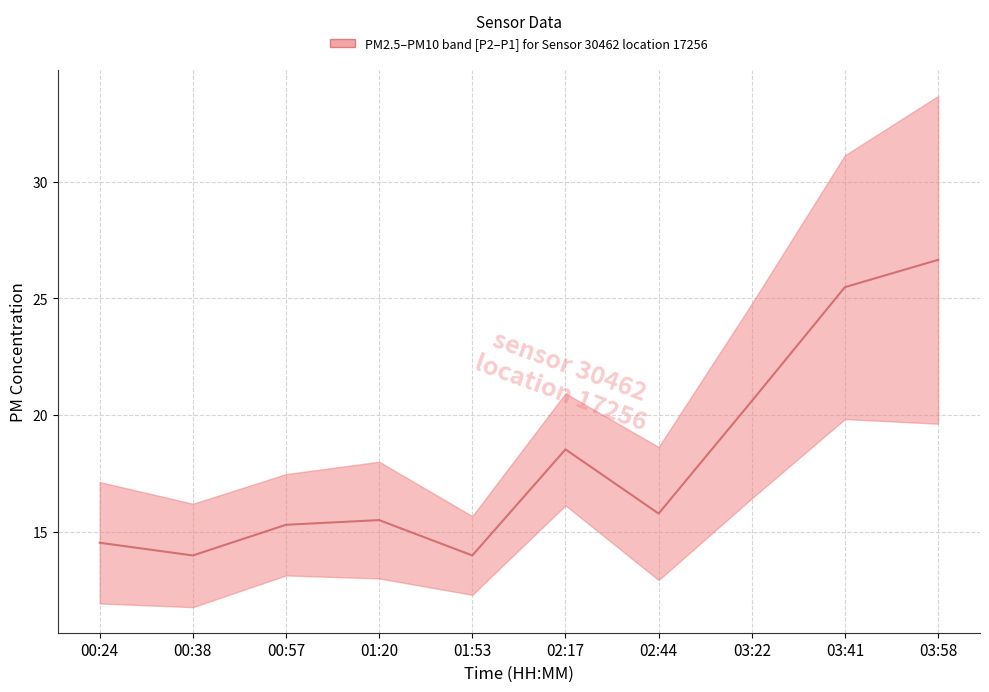

What is the difference between the second highest and minimum values?

11.5